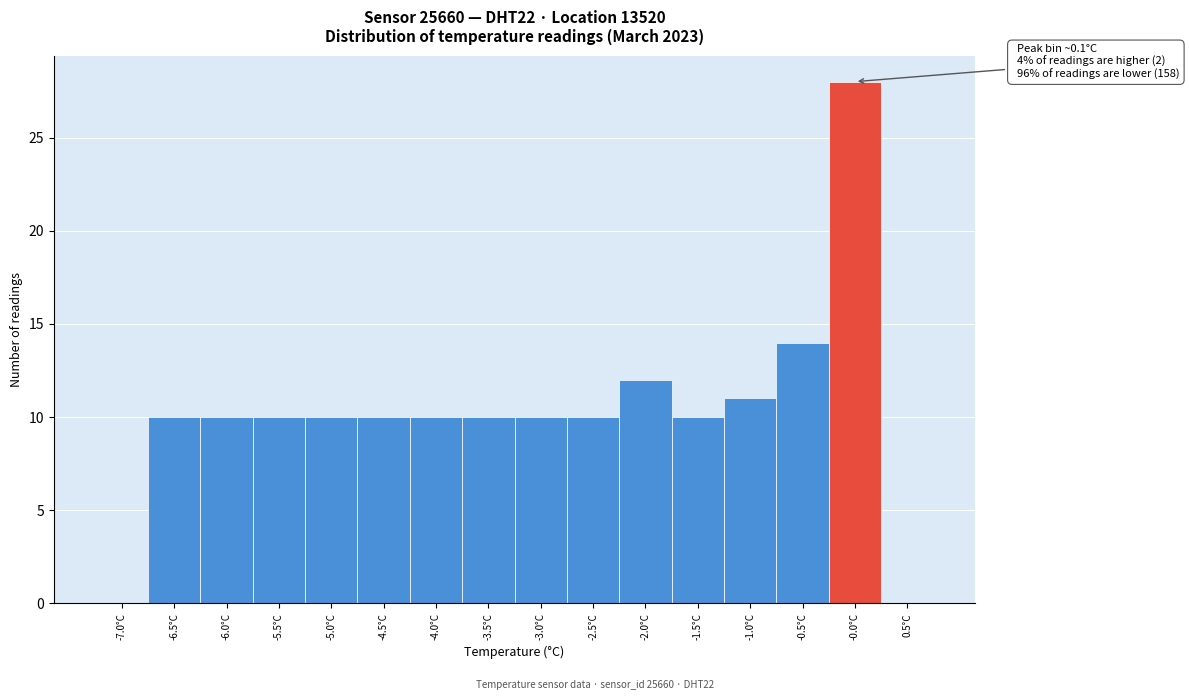

Over which range of the x-axis is the bar tallest?

-0.3 to 0.2